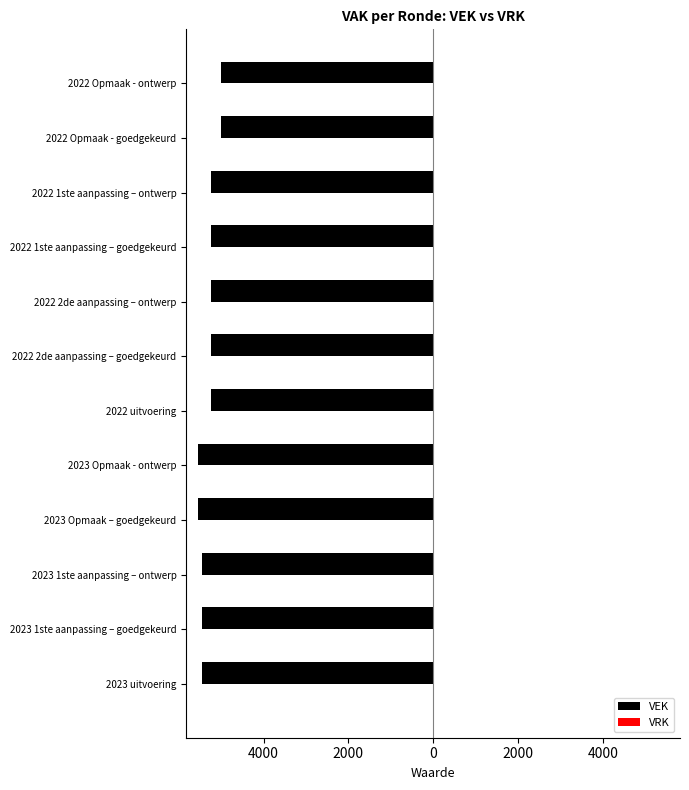

Count the number of data series in this chart.

2